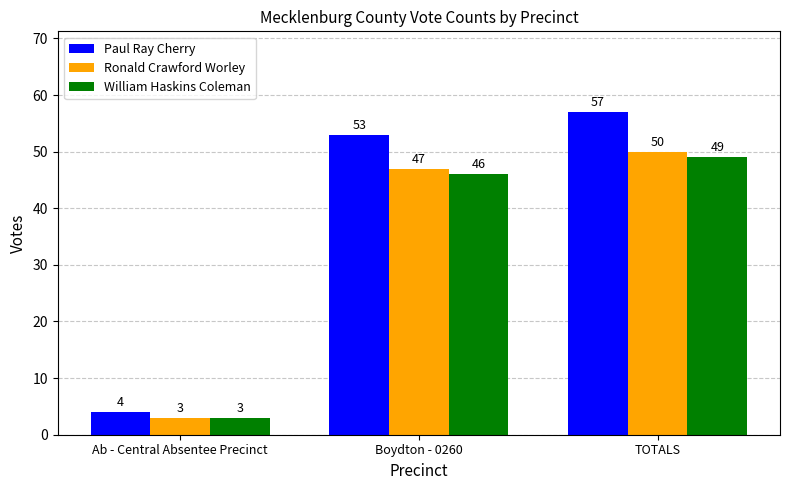

What is the greatest value displayed?

57